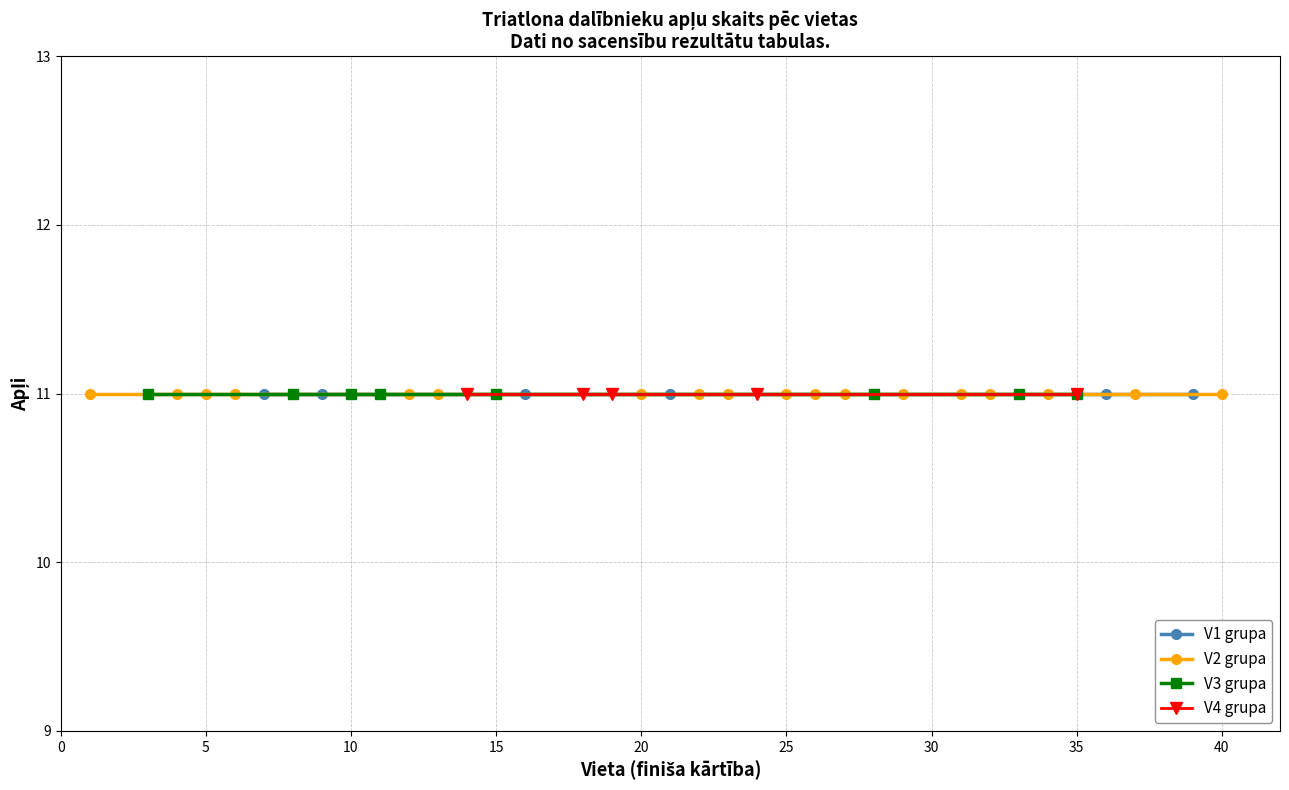

Where is V1 nearest to the value 5?

4